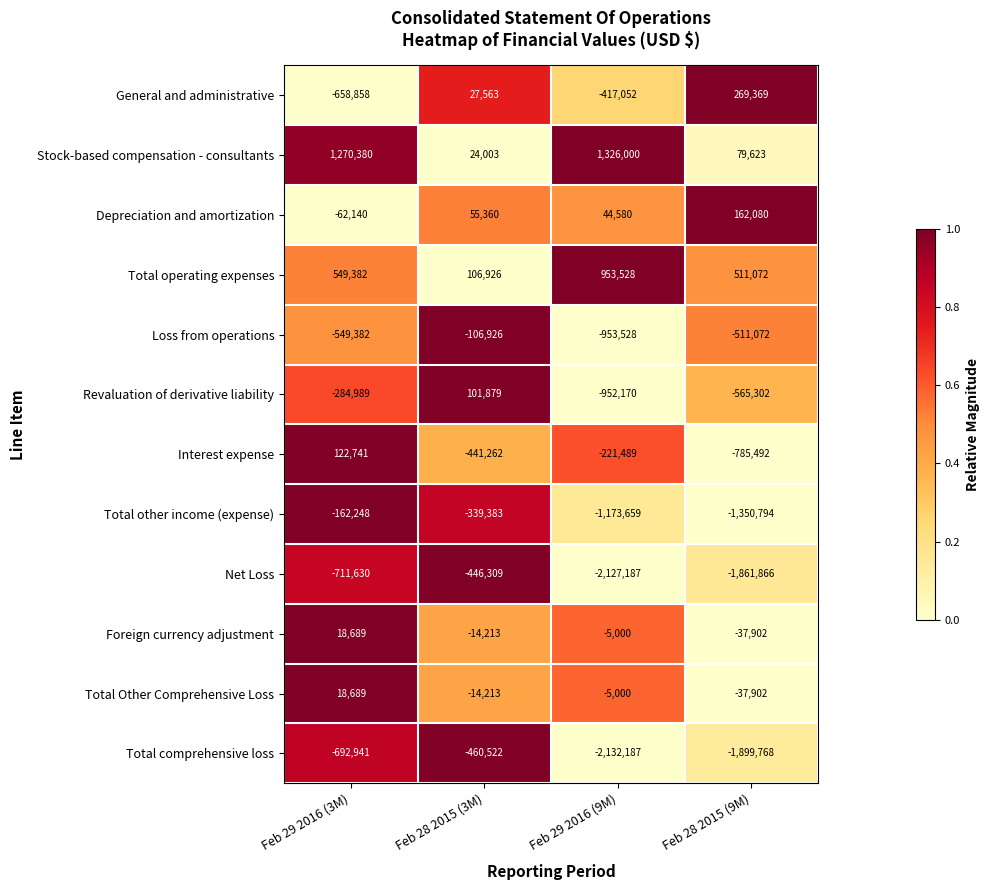

What is the total value across all series at Feb 29 2016 (3M)?

-1142307